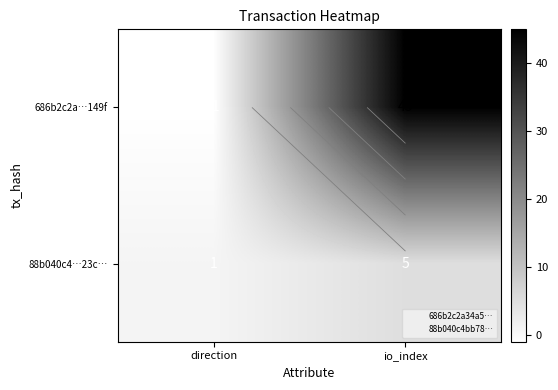

At which label is 88b040c4…23c… closest to 3?

direction